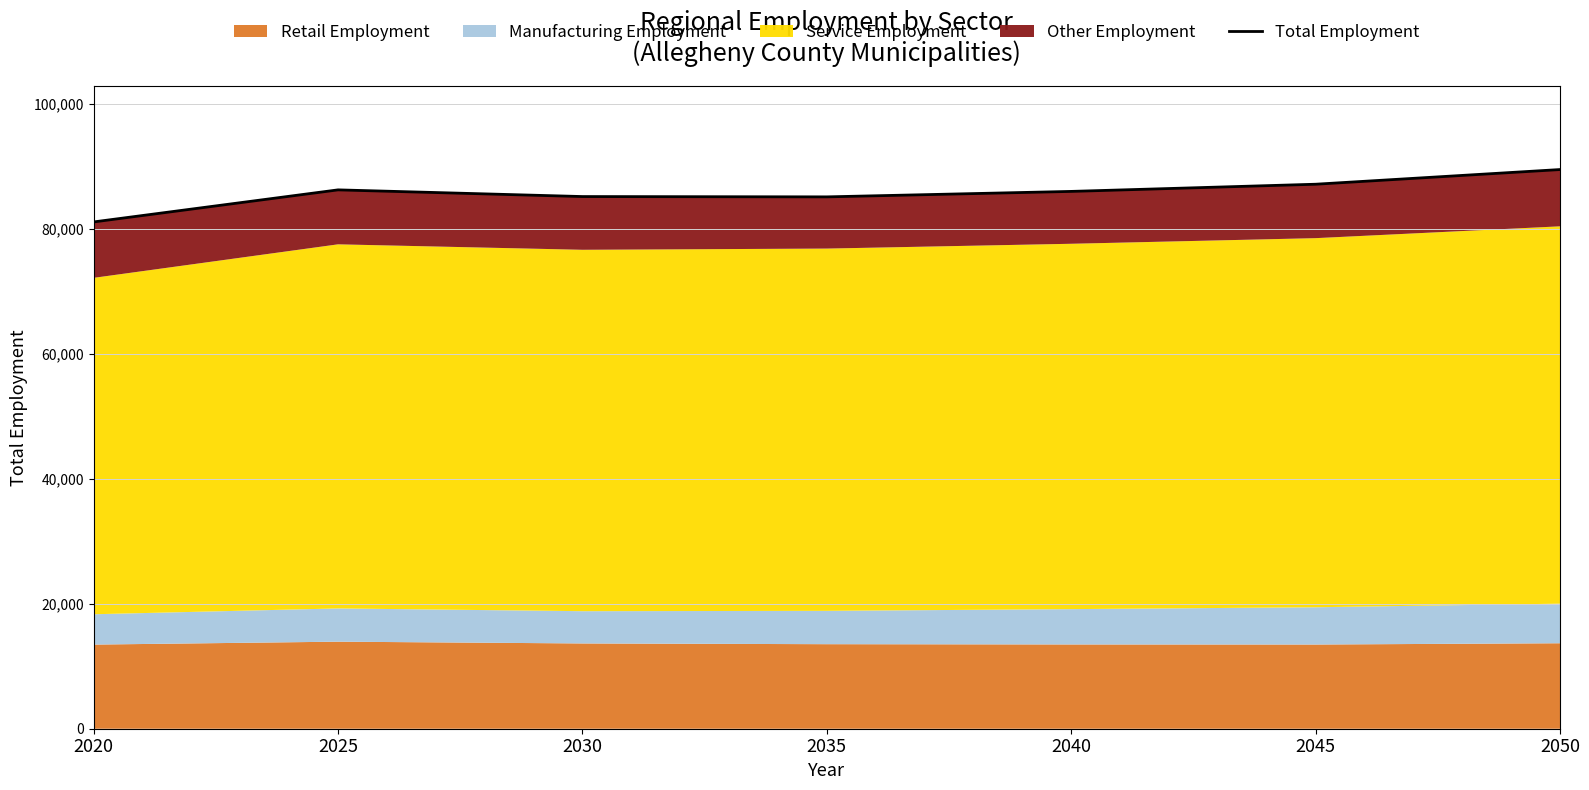

Rank the categories by value from lowest to highest.

2020, 2035, 2030, 2040, 2025, 2045, 2050